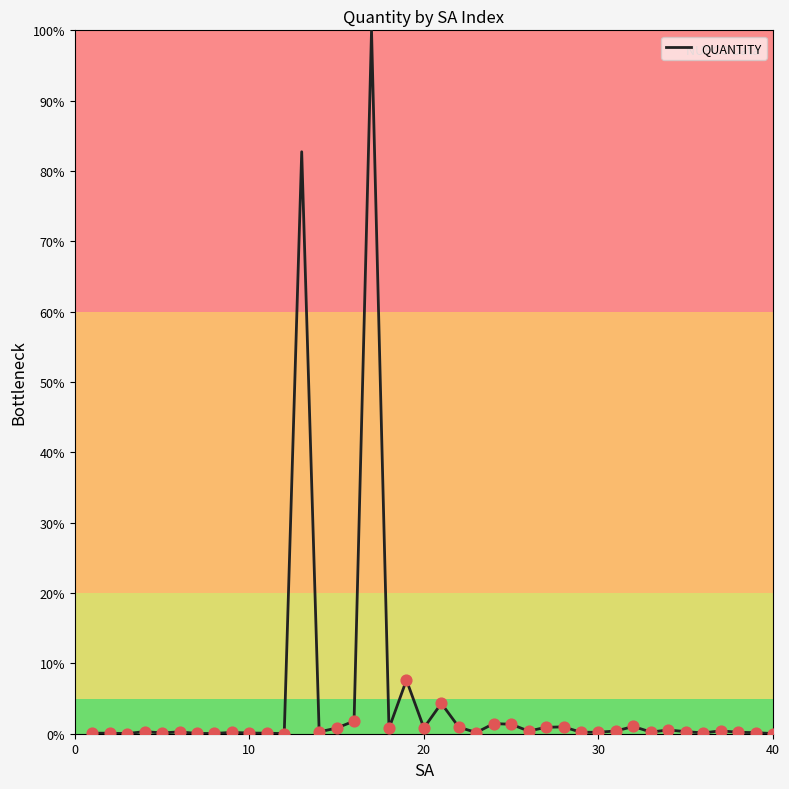

What is the maximum value shown in the chart?

100.0